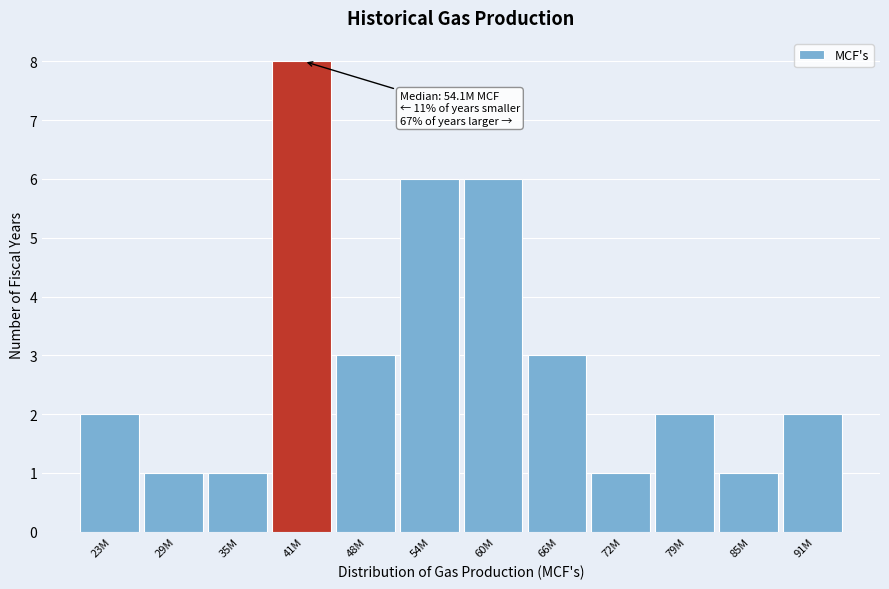

Reading right to left, extract all data points from this chart.

2	1	2	1	3	6	6	3	8	1	1	2